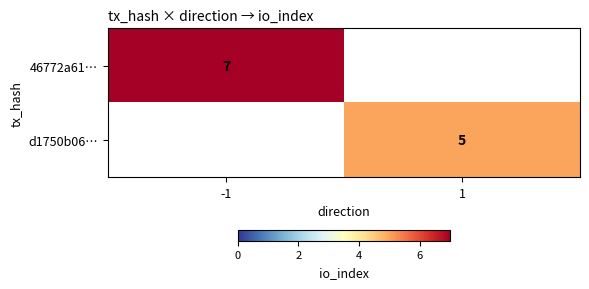

At which category does the chart reach its peak across all series?

-1